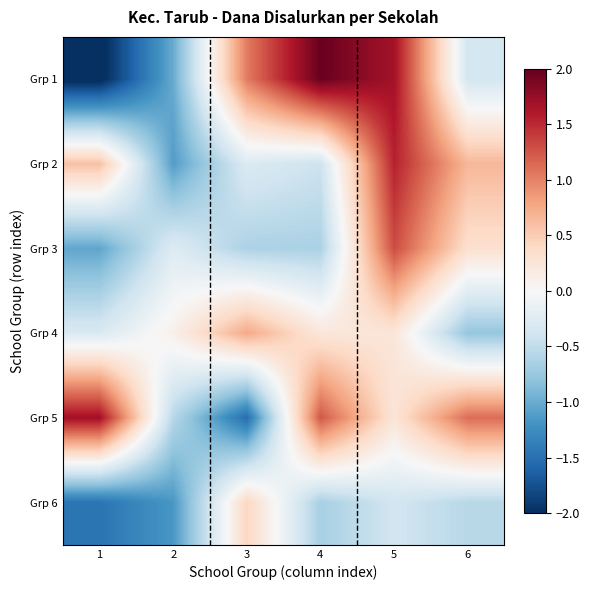

Between 2 and 1, which is larger?

2